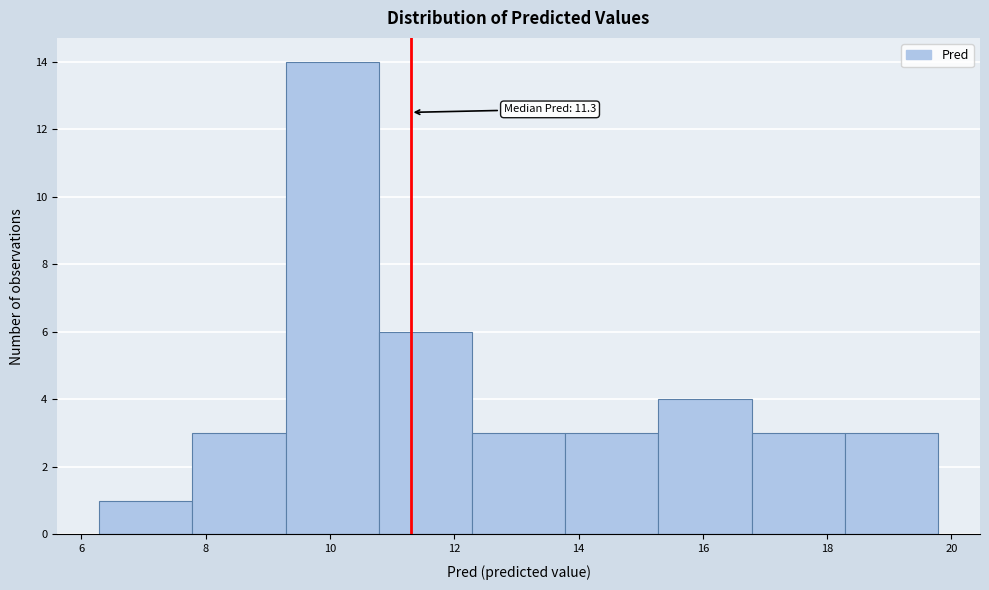

Which range on the x-axis has the tallest bar?

9.2 to 10.8